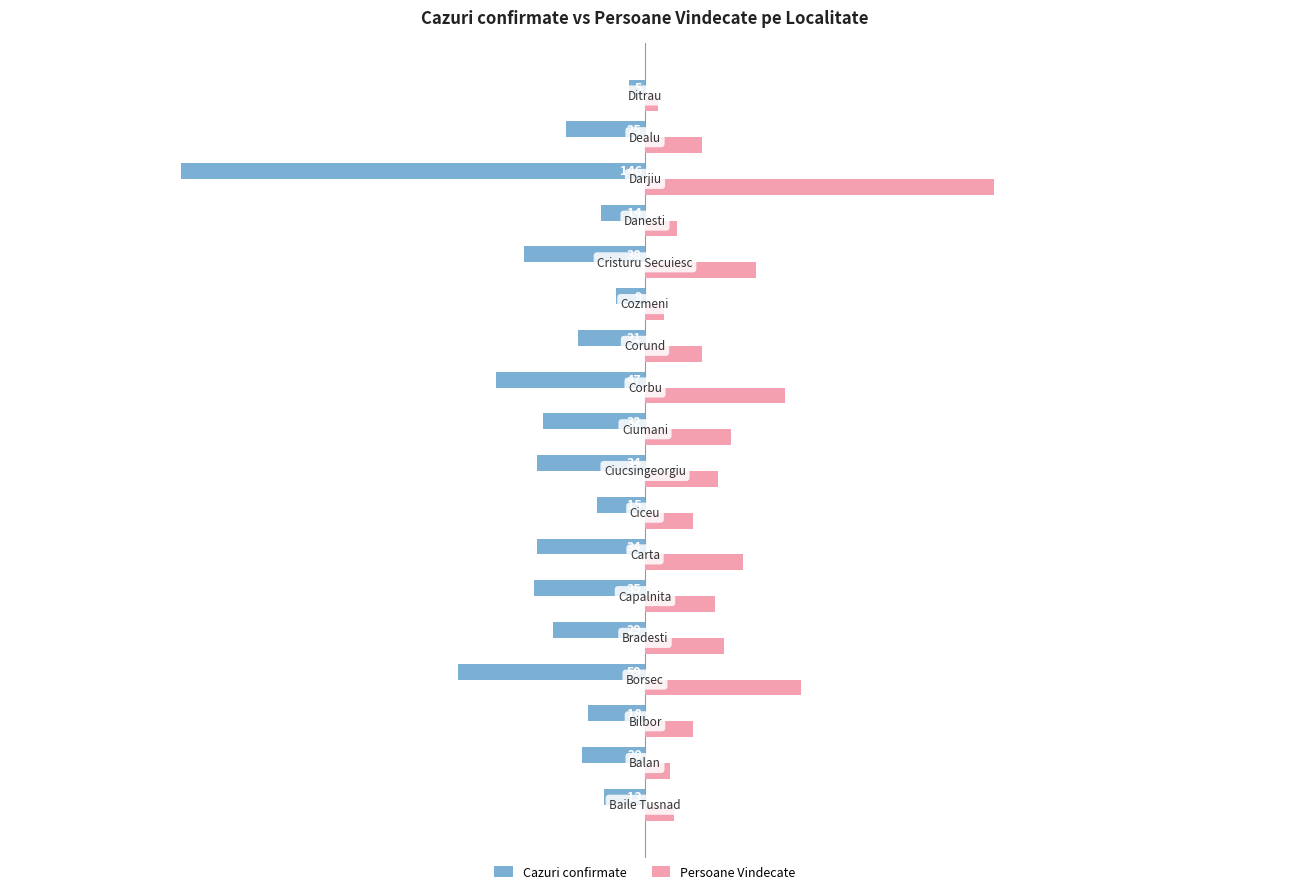

Which series has the largest range (max minus min)?

Cazuri confirmate